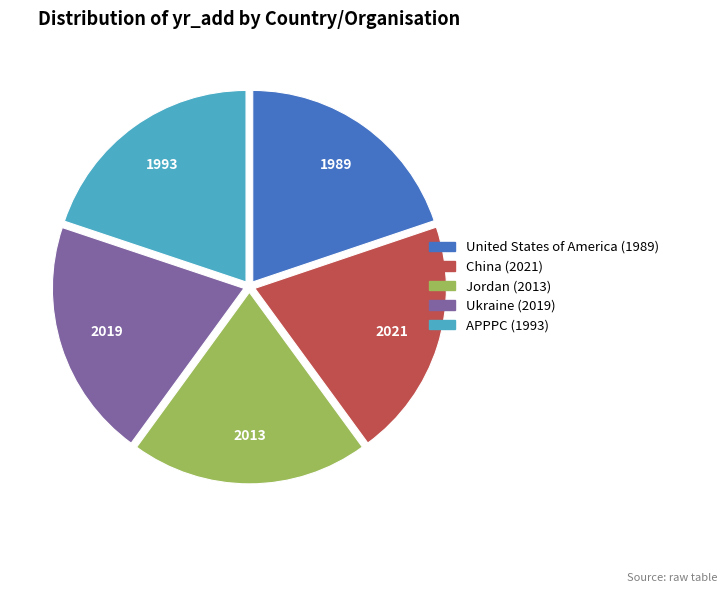

What is the ratio of the value at Ukraine to the value at China?

1.0